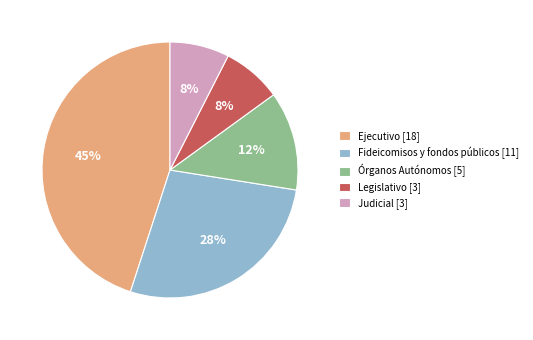

Is there any slice that represents more than half of the pie?

No